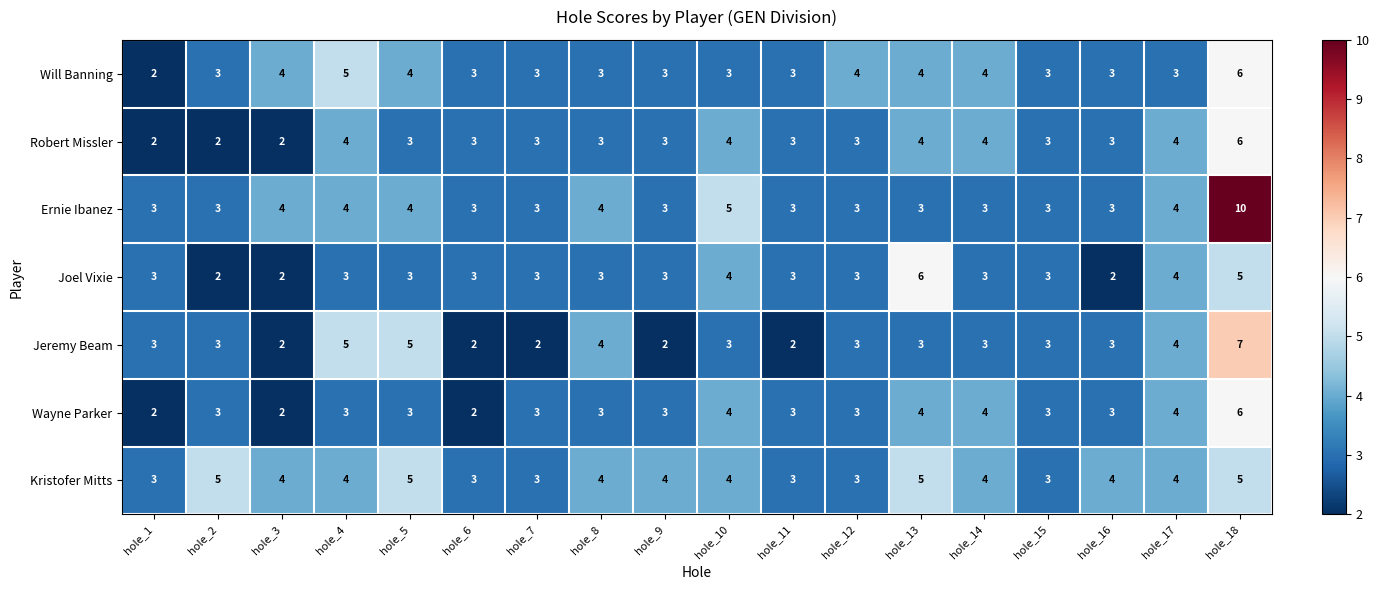

What is the highest value of the Kristofer Mitts series?

5